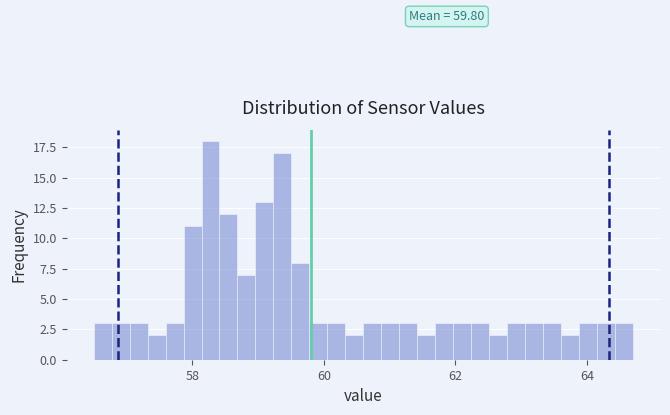

Read against the x-axis, roughly where is the centre of the tallest bar?

58.2